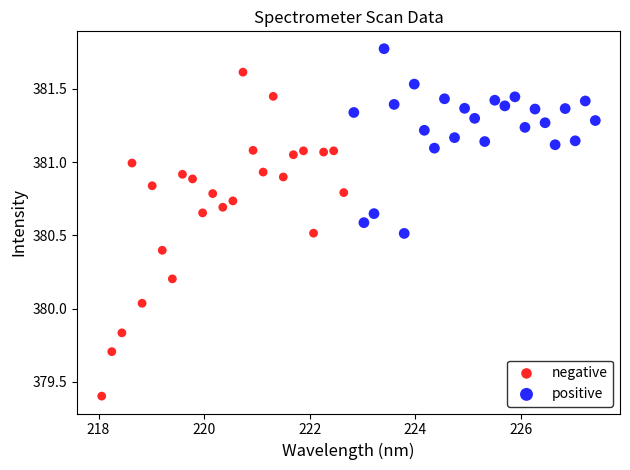

Which series contains the highest Y value?

positive